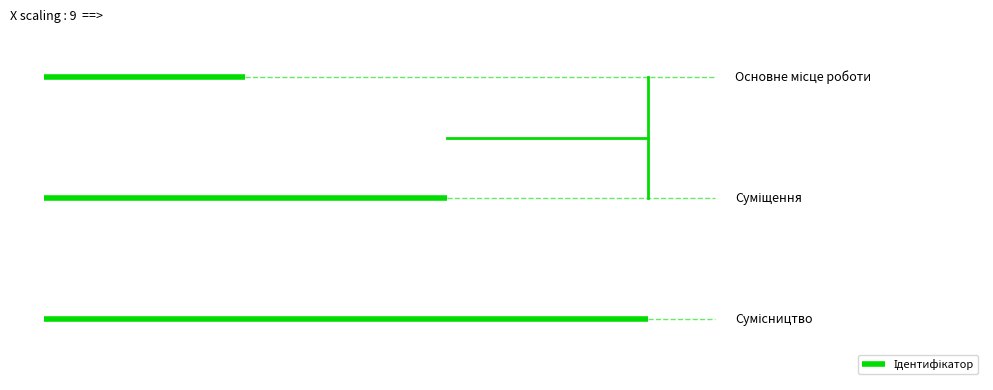

List the labels in order of value, largest first.

Сумісництво, Суміщення, Основне місце роботи